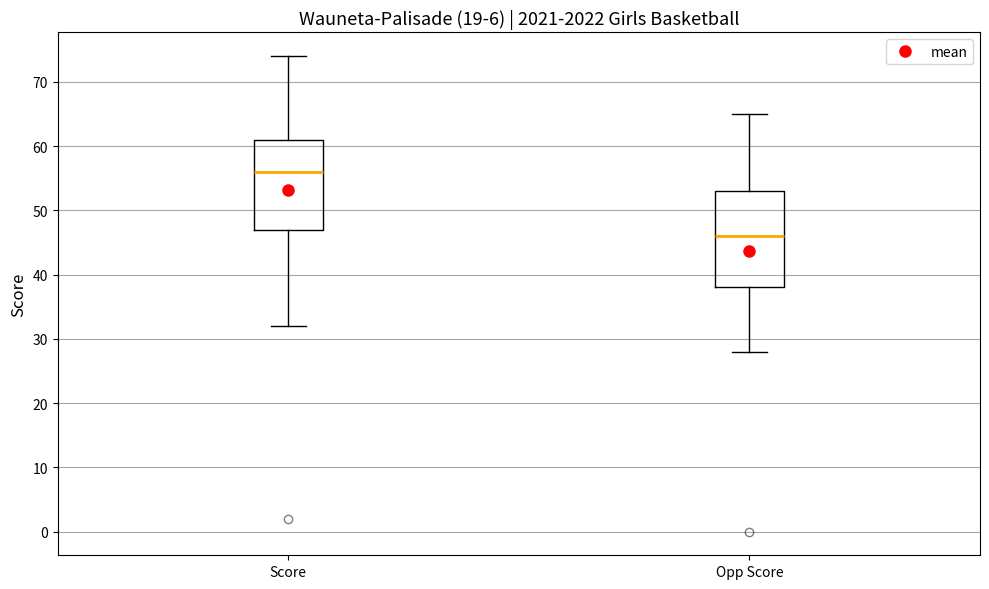

Reading left to right, transcribe this box plot: for each box, give where its median line is, the range the box spans, and where its two whiskers end, as read against the y-axis. The values are not printed on the chart, so give them approximately, as read against the axis.

Score: median 56, box 47 to 61, whiskers 32 to 74
Opp Score: median 46, box 38 to 53, whiskers 28 to 65